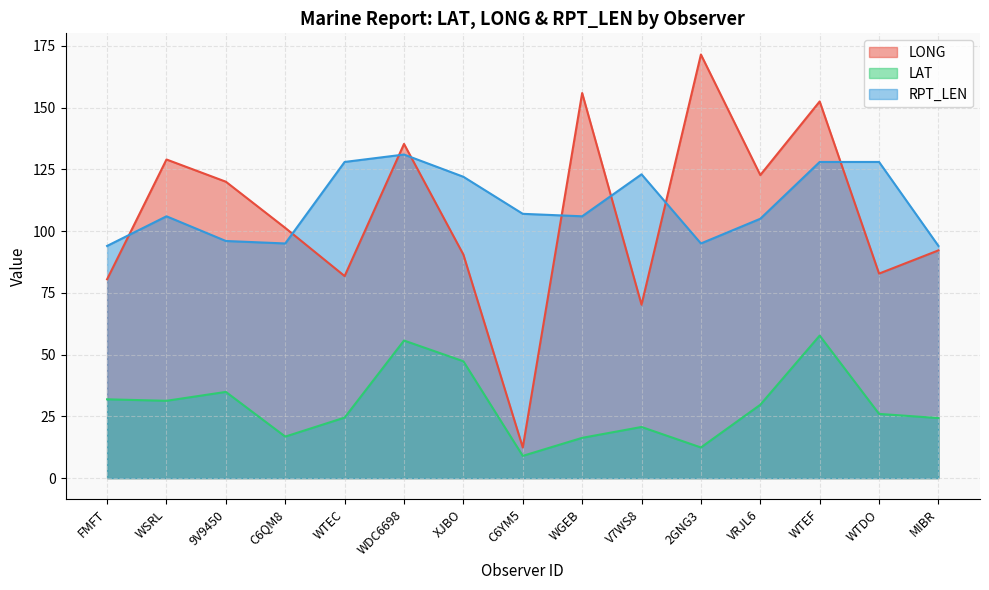

How many interior local peaks does the LONG series have?

5